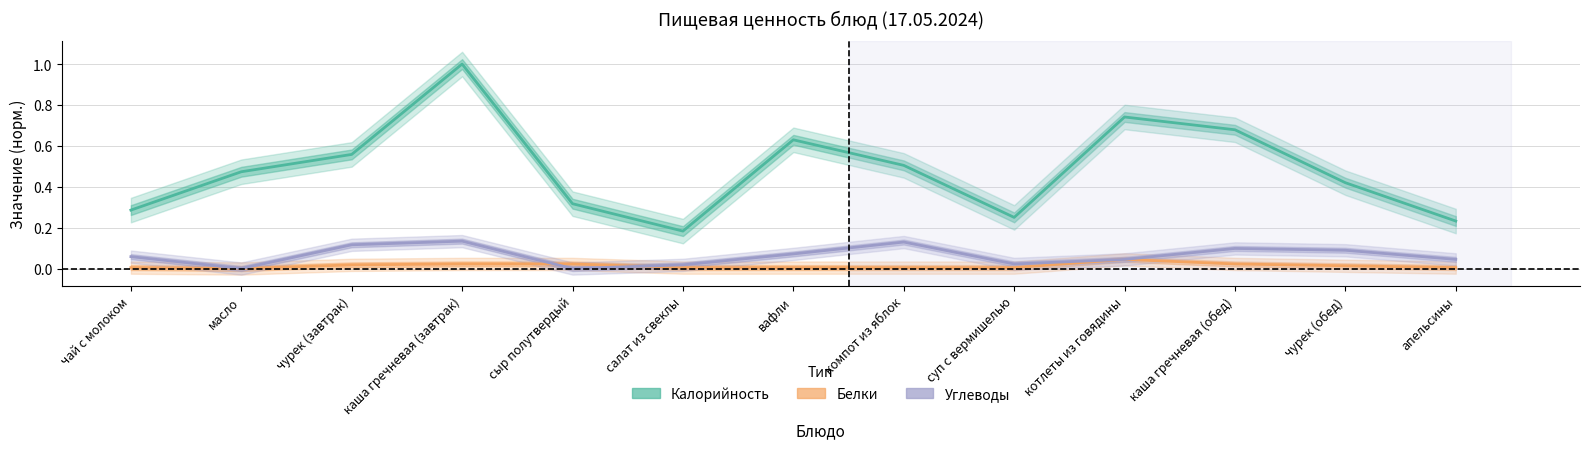

Which series has the widest spread of values?

Калорийность